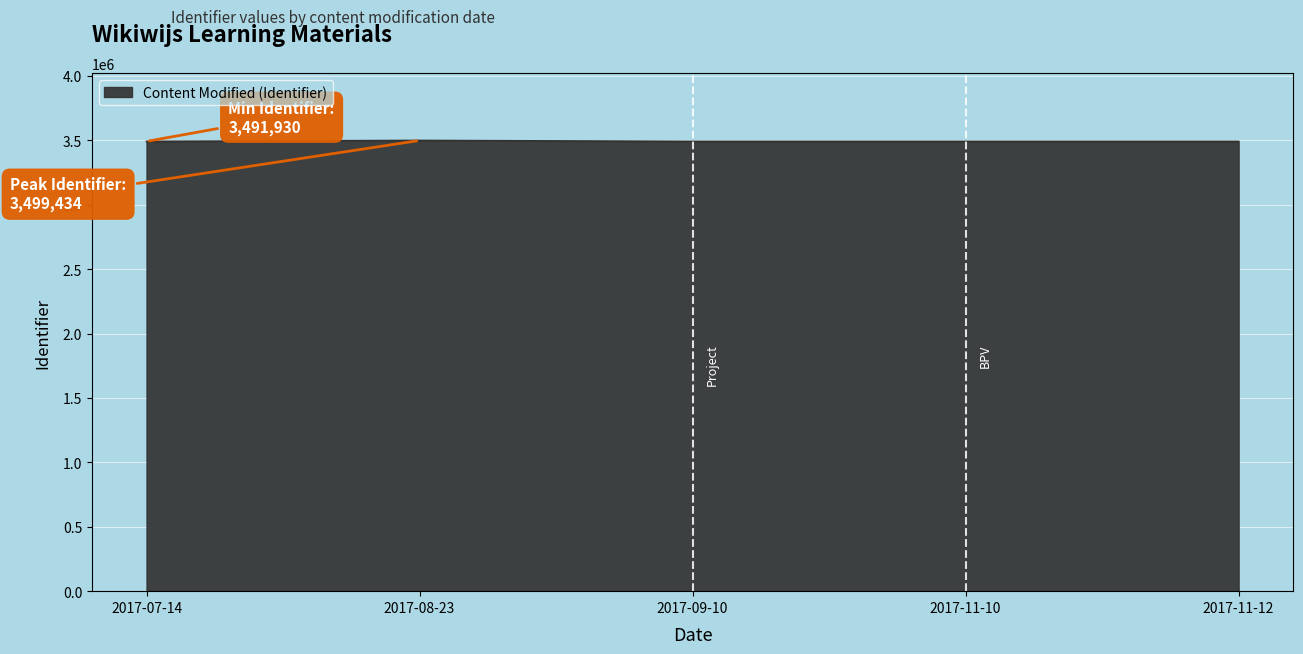

What is the ratio of the value at 2017-09-10 to the value at 2017-07-14?

1.0